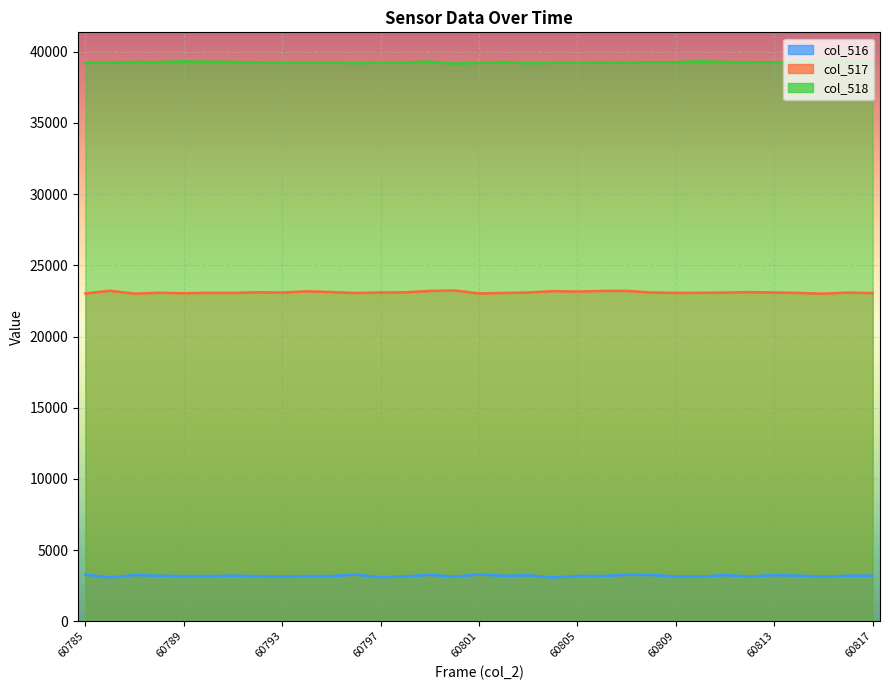

True or false: col_518 and col_517 intersect in this chart.

False